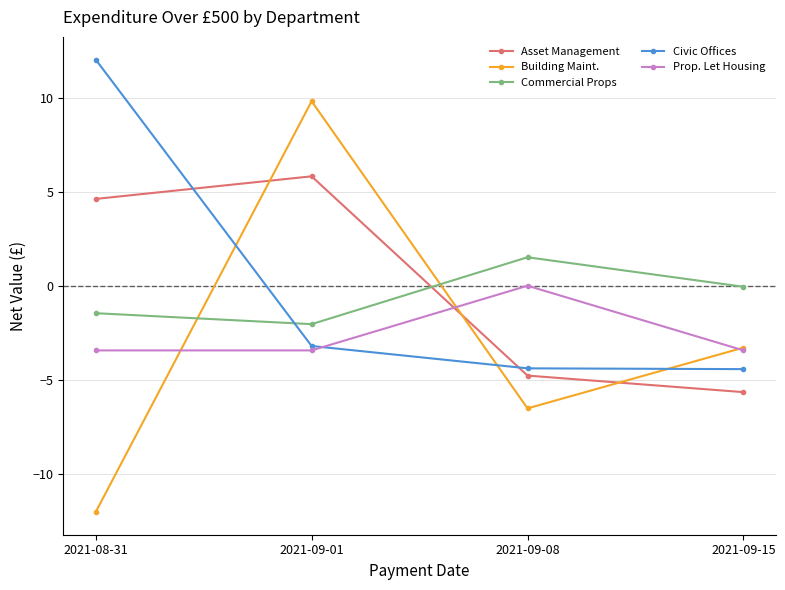

What is the difference between the Building Maint. values at 2021-08-31 and 2021-09-01?

21.9